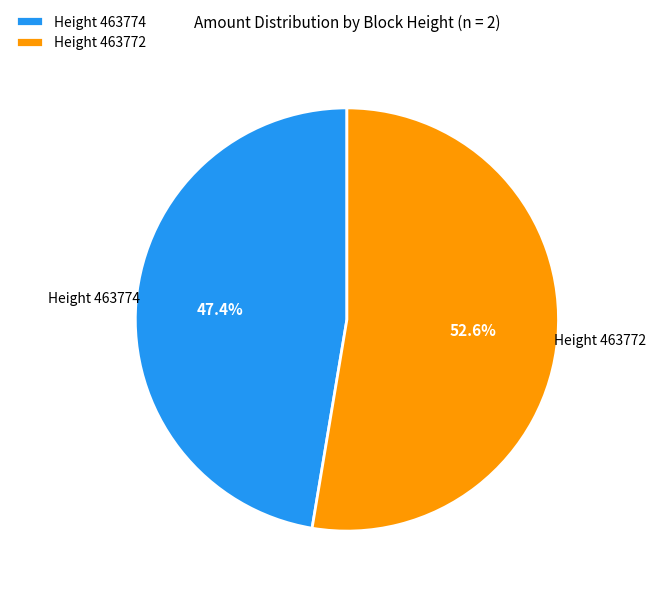

Is there any slice that represents more than half of the pie?

Yes